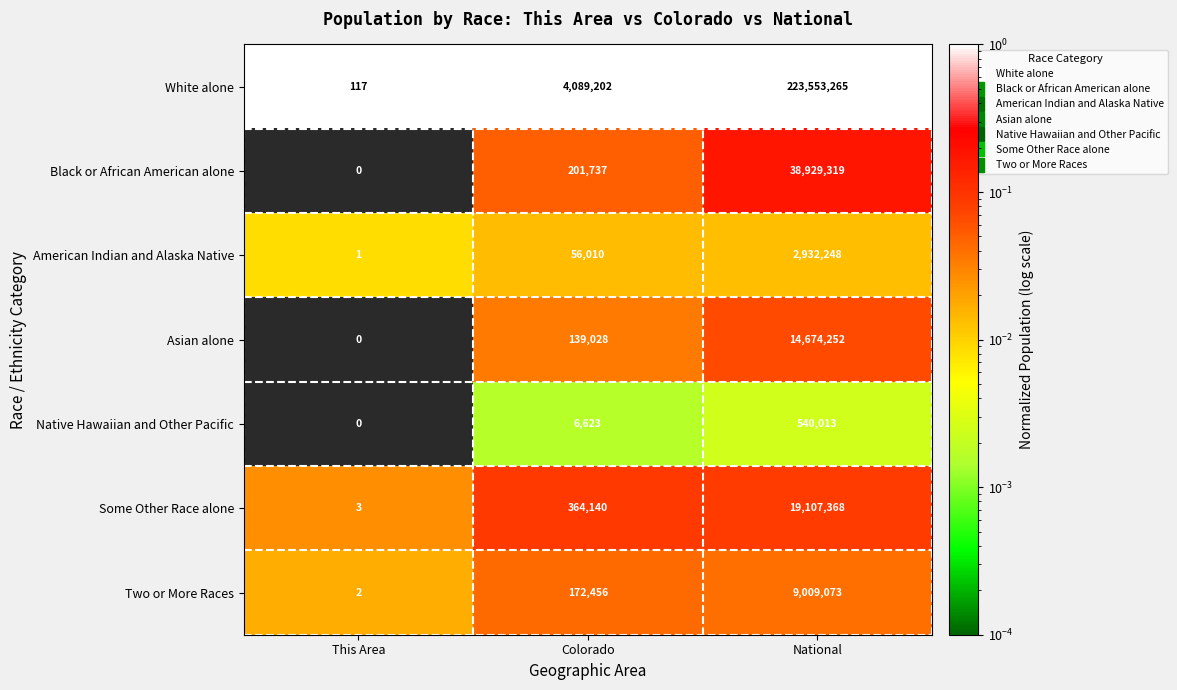

What is the total value across all series at This Area?

123